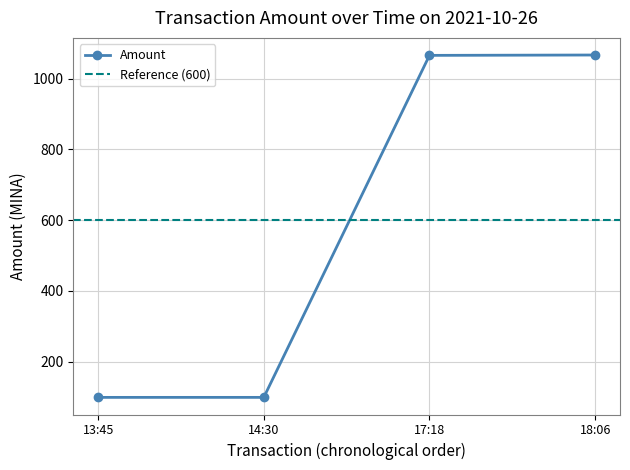

Reading left to right, extract all data points from this chart.

98.7	98.8	1066.1	1067.1